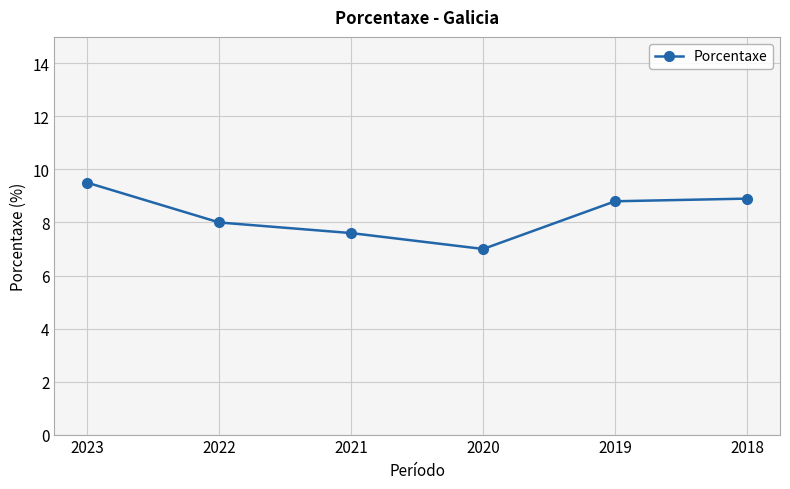

Is it true that the value at 2022 is 8.0?

True